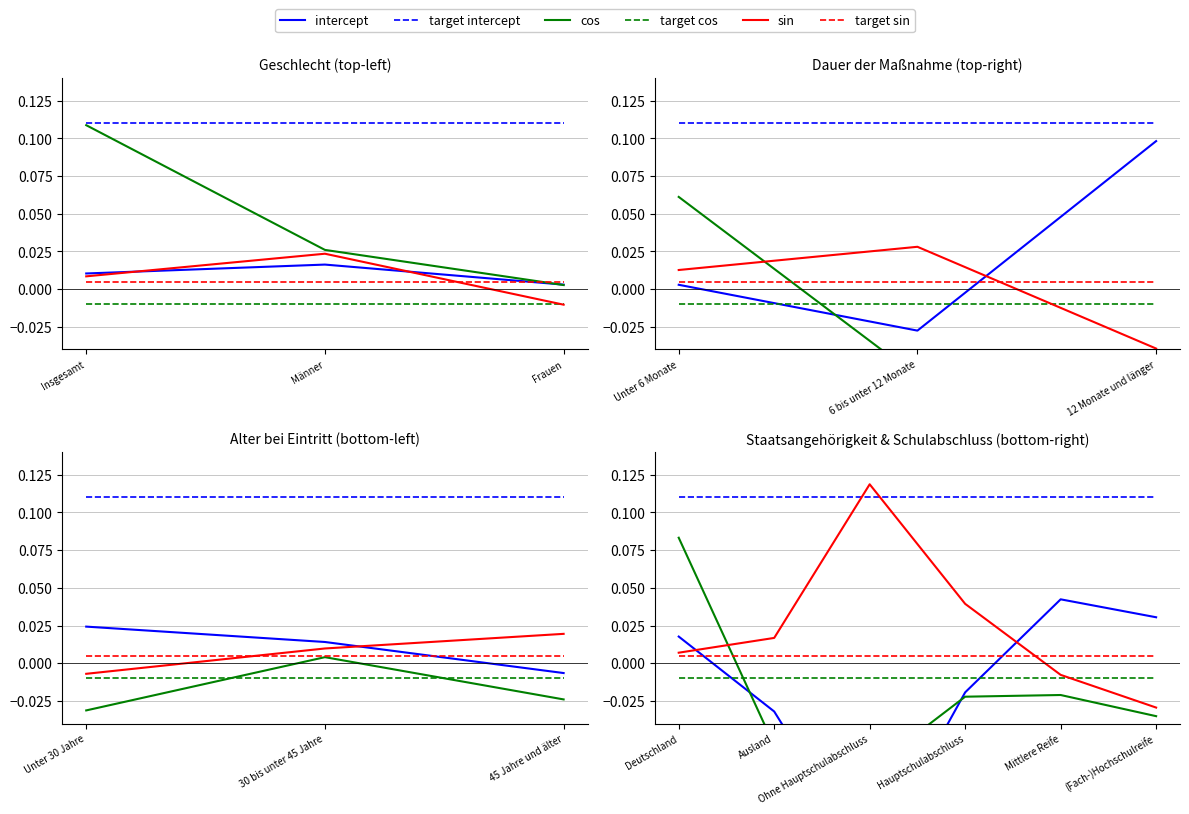

The sin series shows 0.0 at Deutschland. True or false?

False